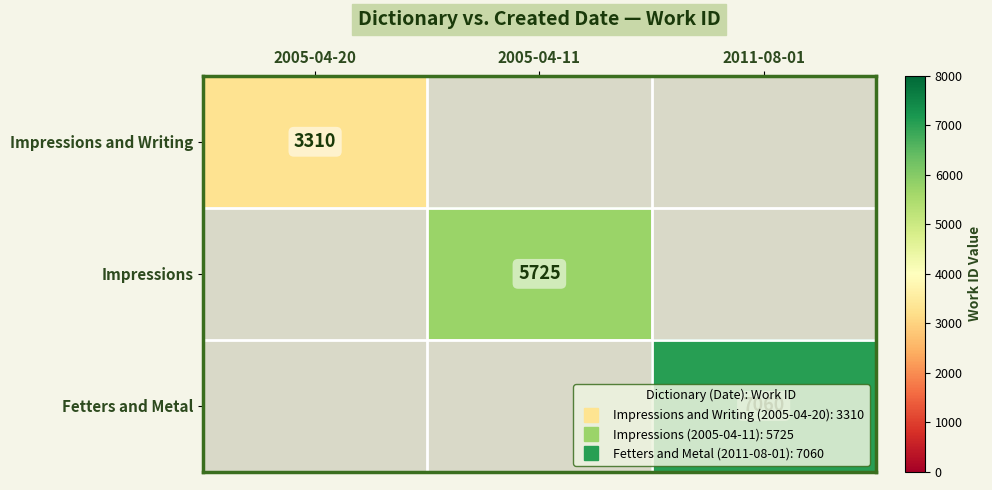

At which category does the chart reach its minimum across all series?

2005-04-20